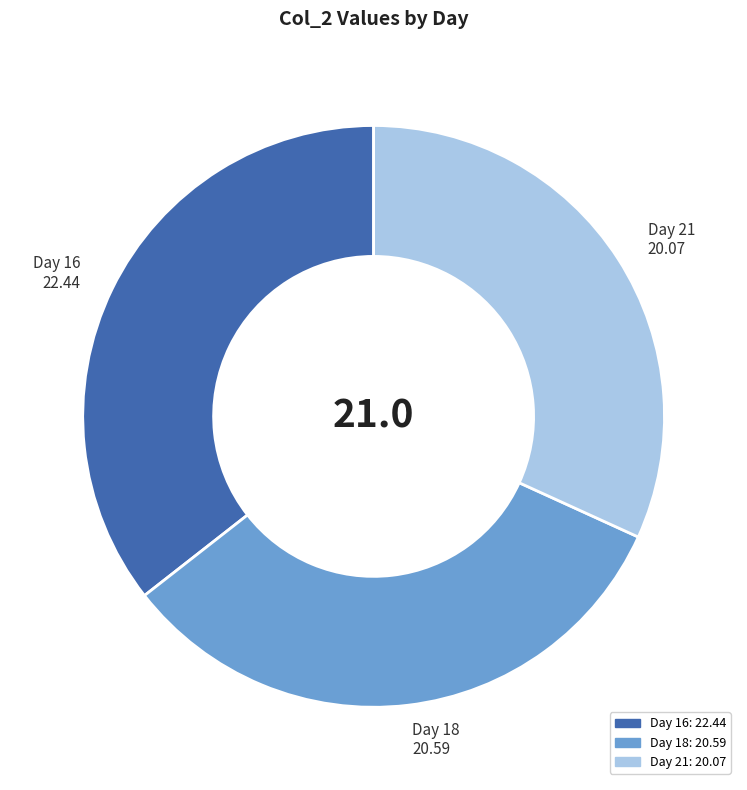

Count the number of slices in the pie.

3